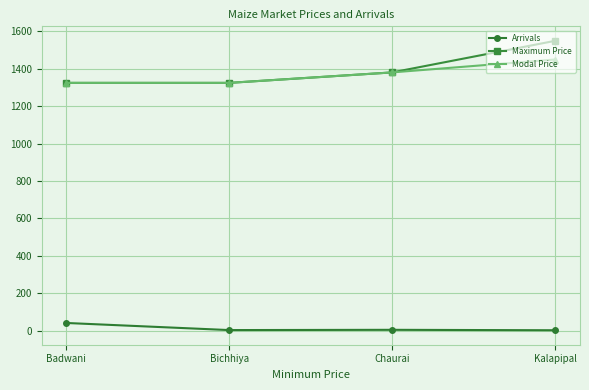

Where is the first local maximum for Arrivals?

Chaurai